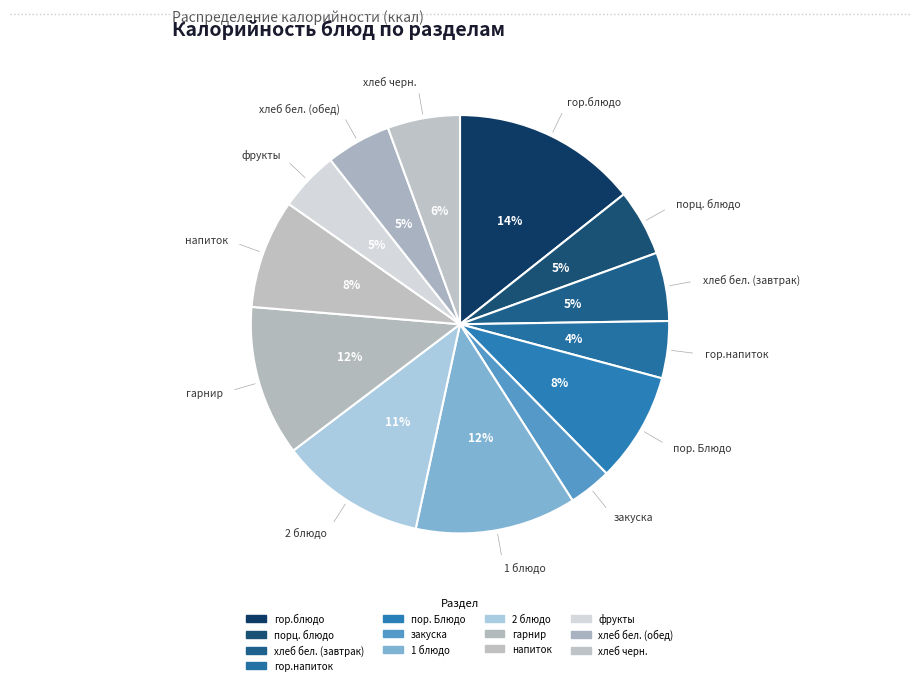

Approximately how many times larger is the value at порц. блюдо compared to гор.блюдо?

0.4